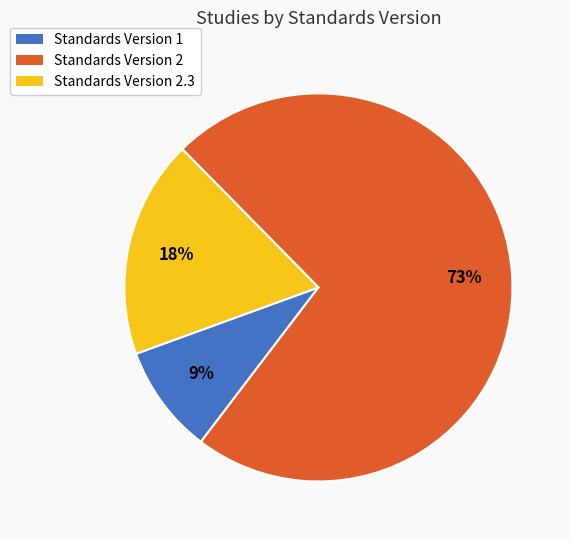

How many segments does this pie chart have?

3